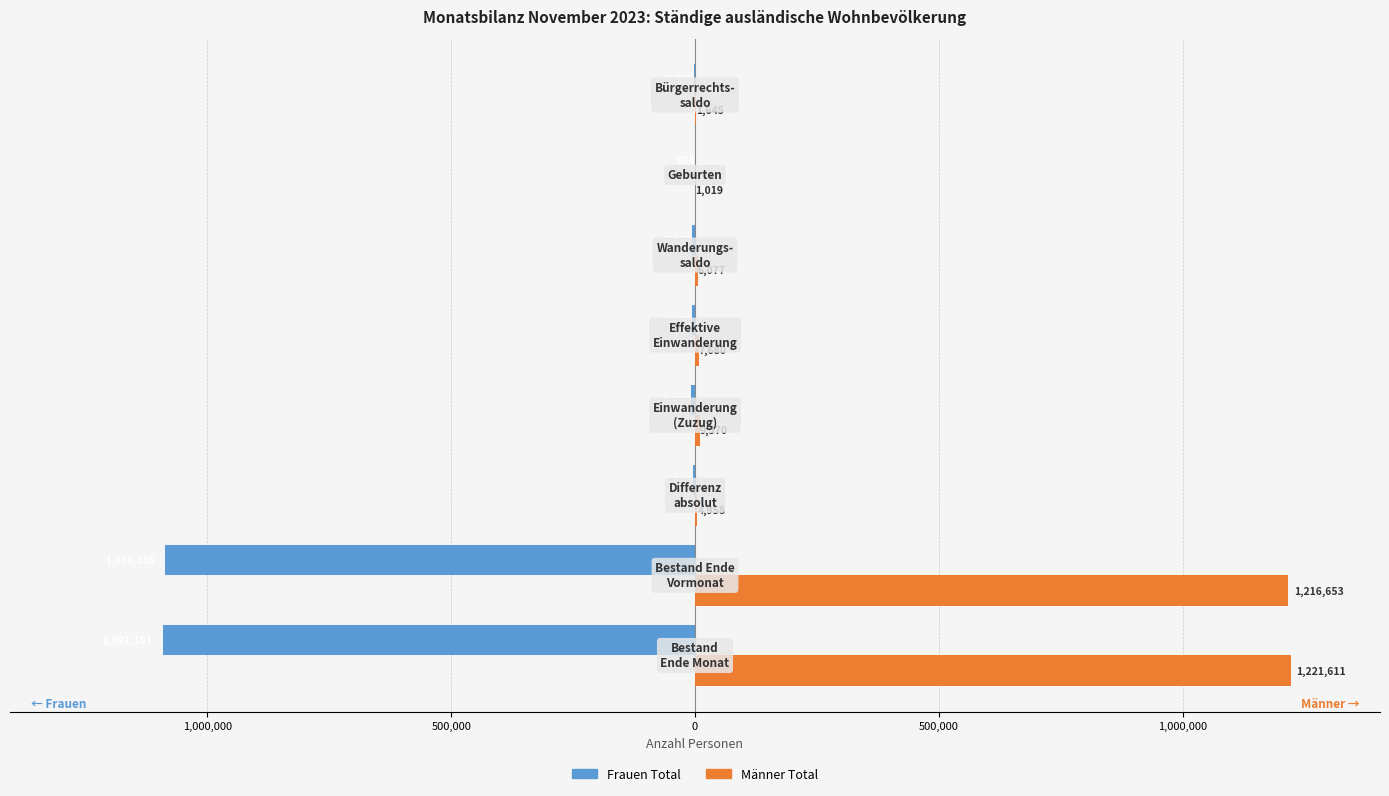

What are all the series names shown in the legend?

Frauen Total, Männer Total